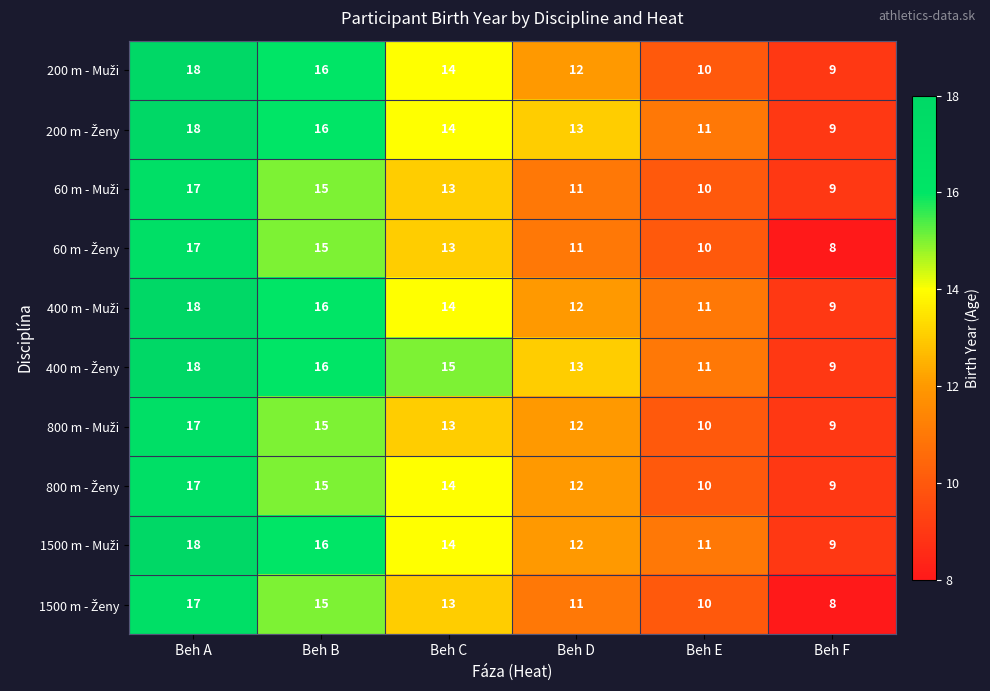

Which label corresponds to the smallest value in the chart?

Beh F